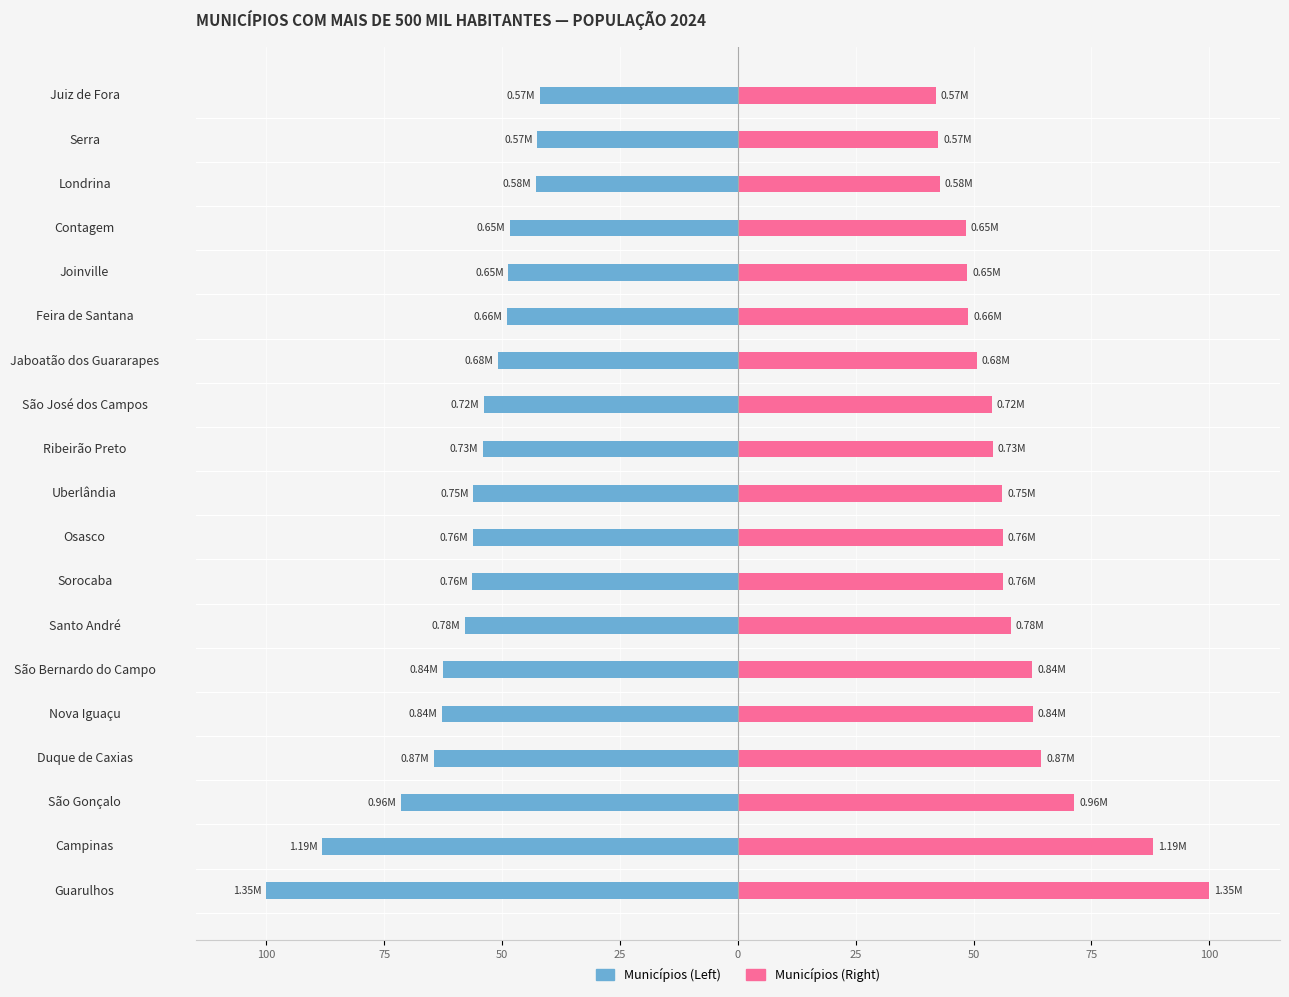

Count the number of data series in this chart.

2